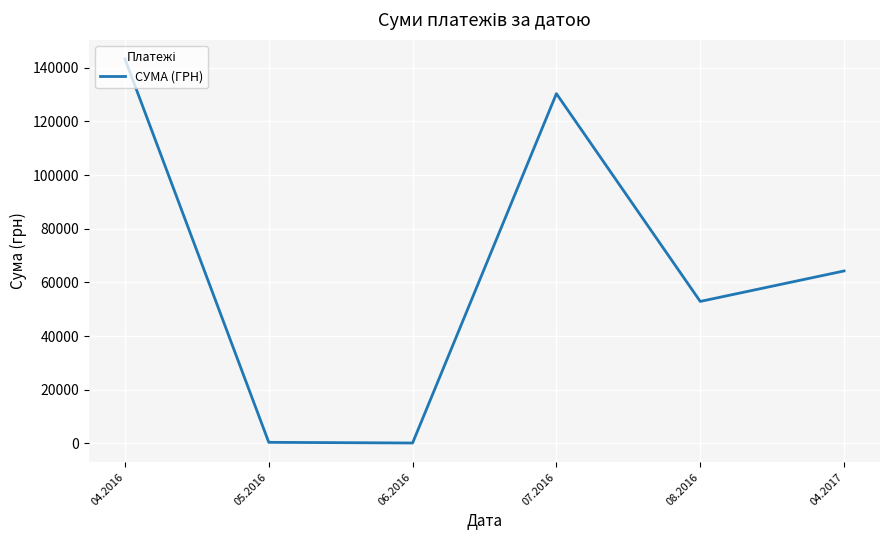

Where does the data first go above 64293?

04.2016